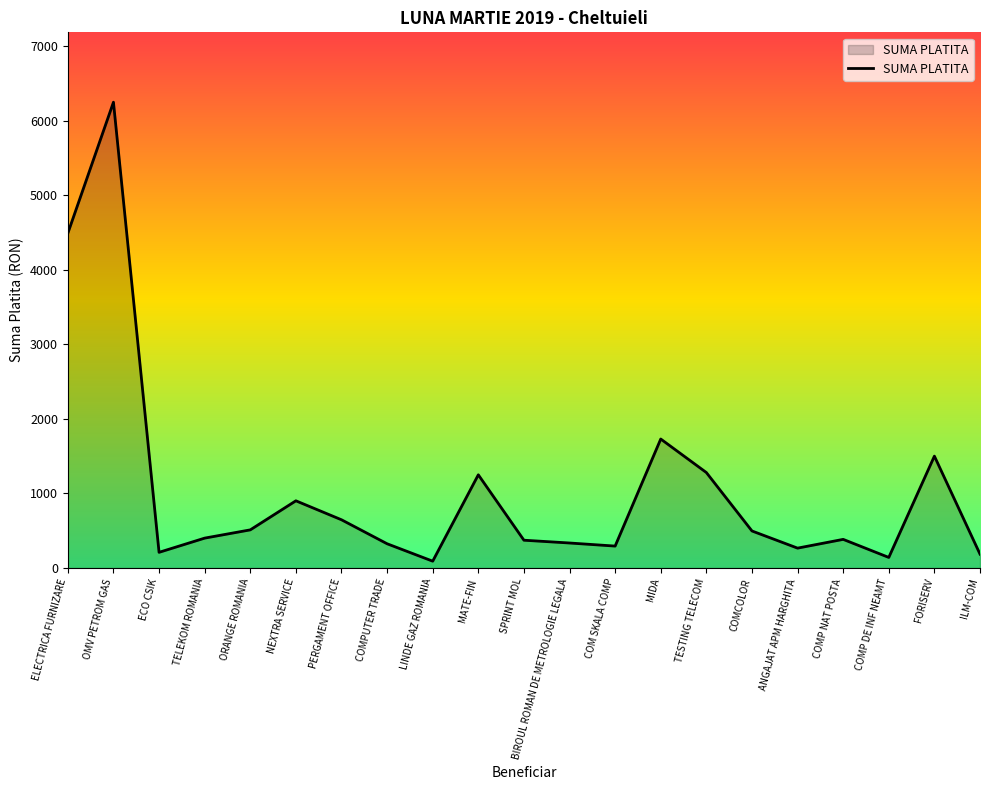

True or false: there are more than 2 points higher than both neighbors.

True